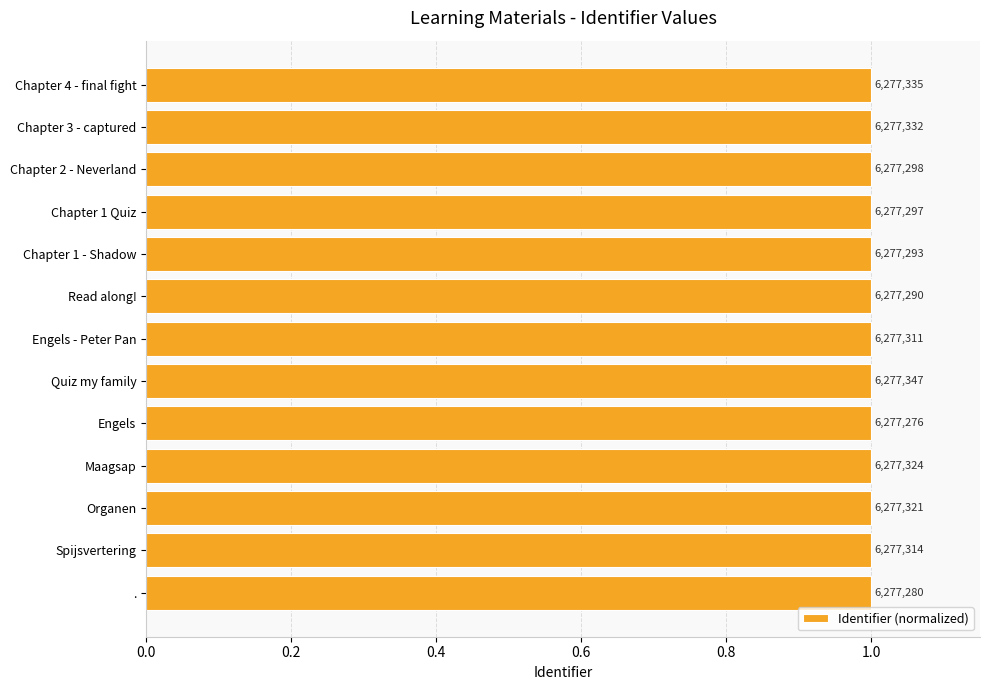

How many bars are there in total?

13